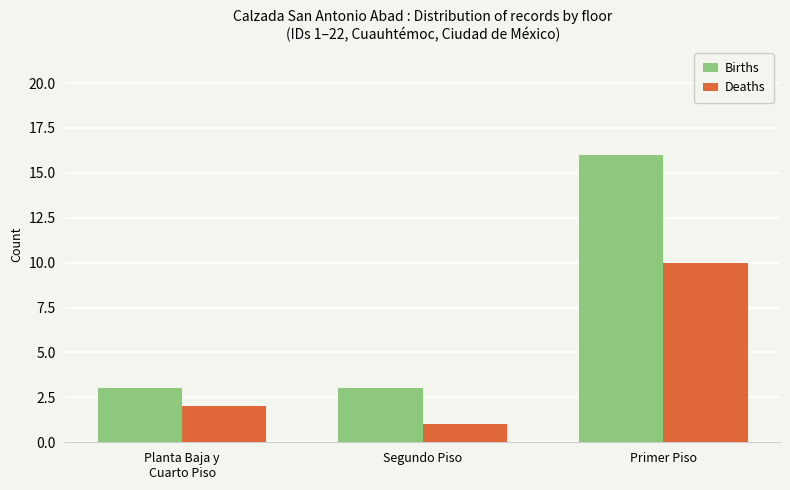

Reading right to left, what are all the values shown in this chart?

Births: Primer Piso=16	Segundo Piso=3	Planta Baja y
Cuarto Piso=3
Deaths: Primer Piso=10	Segundo Piso=1	Planta Baja y
Cuarto Piso=2